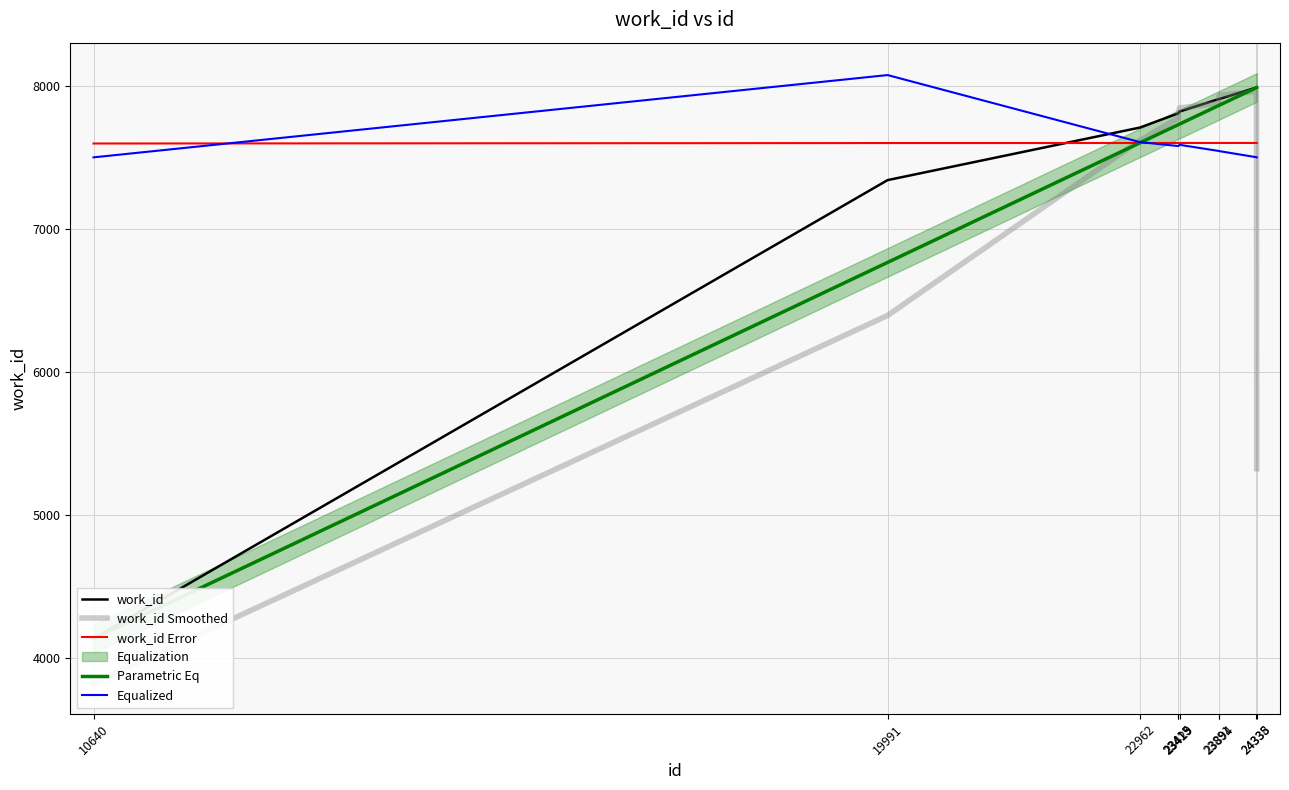

How many data points in Equalized are less than 7578?

5